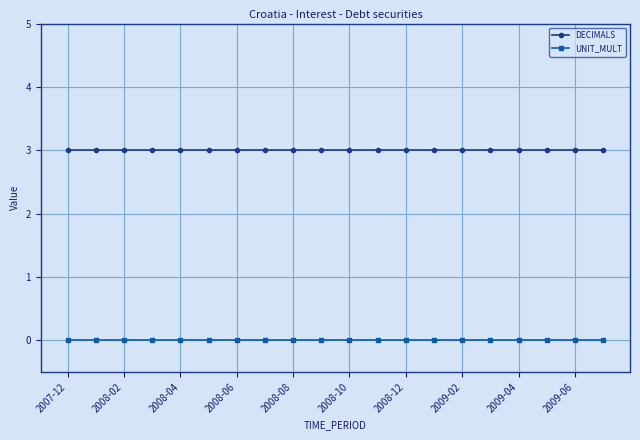

How many lines are shown in the chart?

2